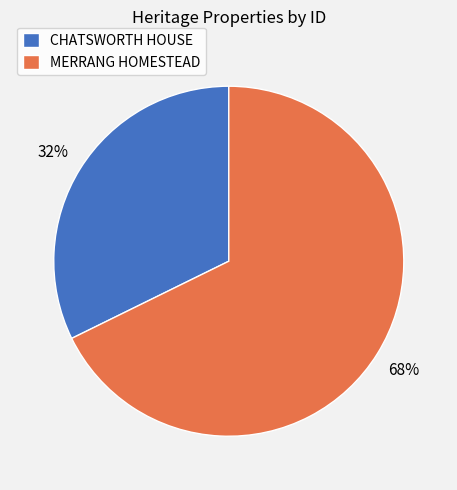

To the nearest percent, what is the average slice percentage?

50%